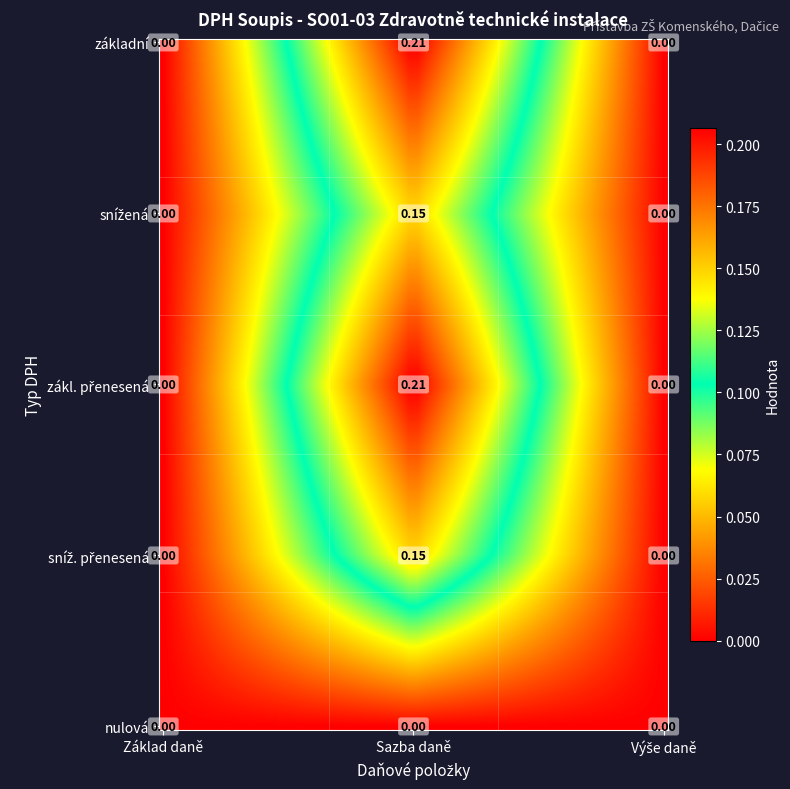

Is the value of sníž. přenesená at zákl. přenesená greater than the value of základní at základní?

No